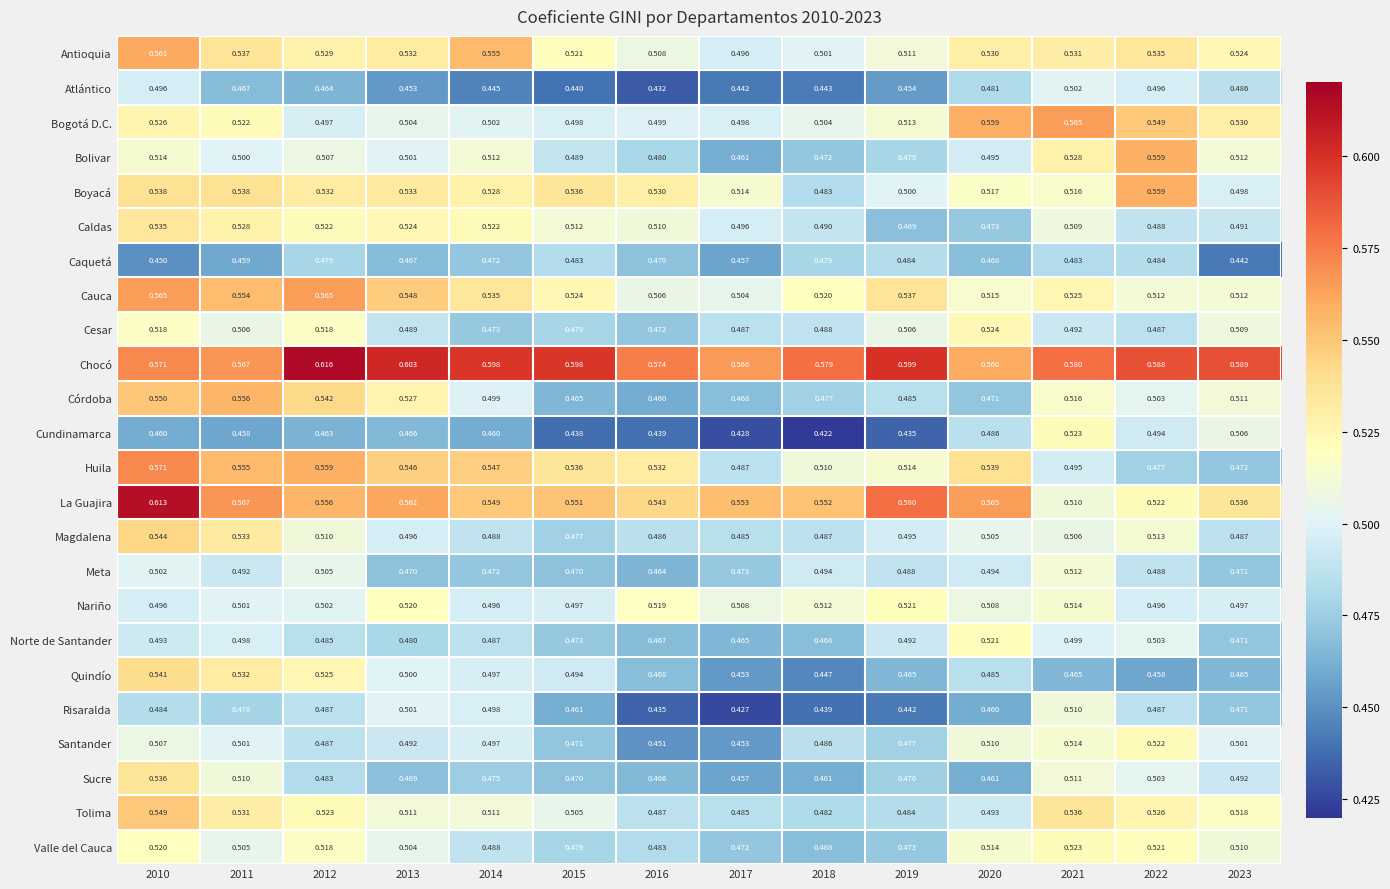

Is the value of Cesar at 2018 greater than the value of Atlántico at 2014?

Yes